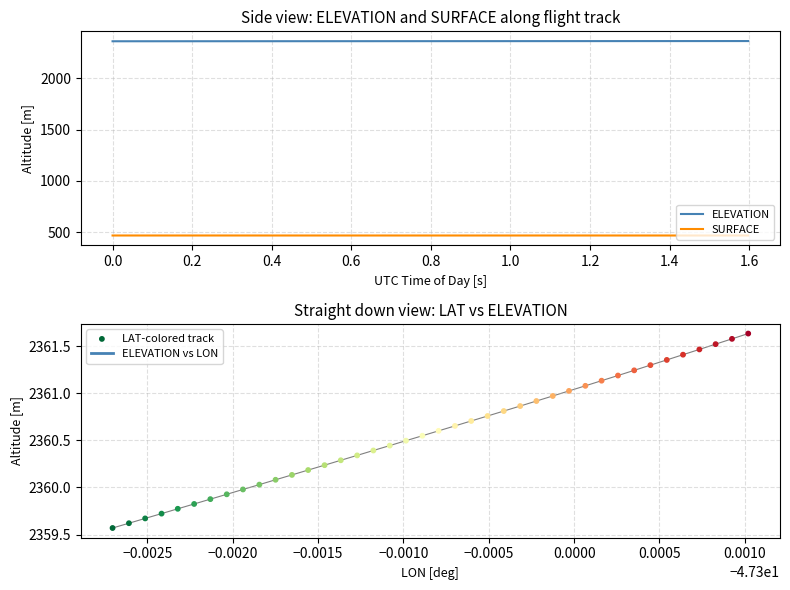

True or false: SURFACE and ELEVATION intersect in this chart.

False